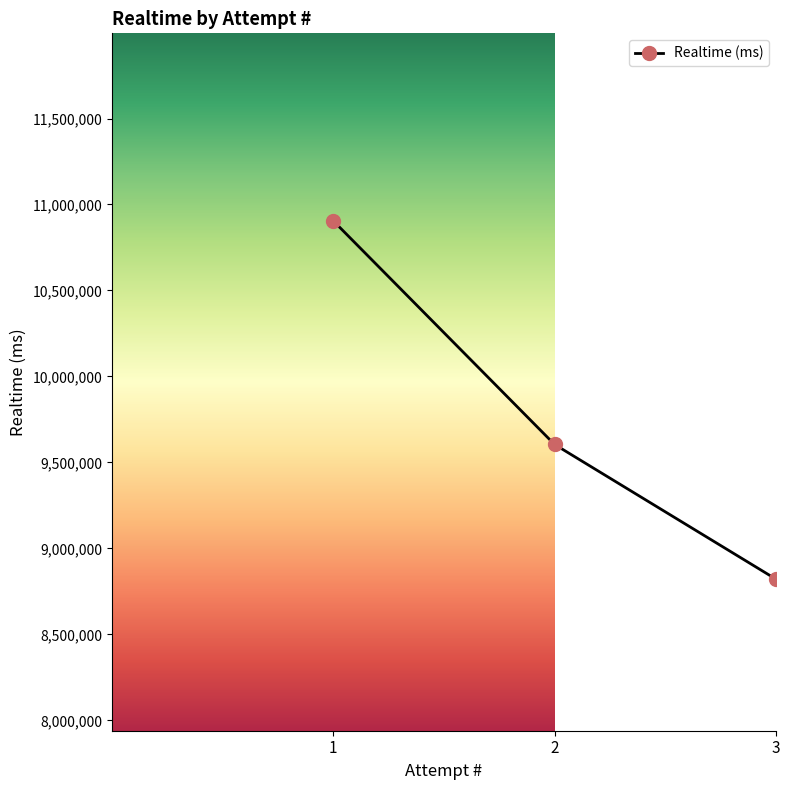

Rank the categories by value from lowest to highest.

3, 2, 1